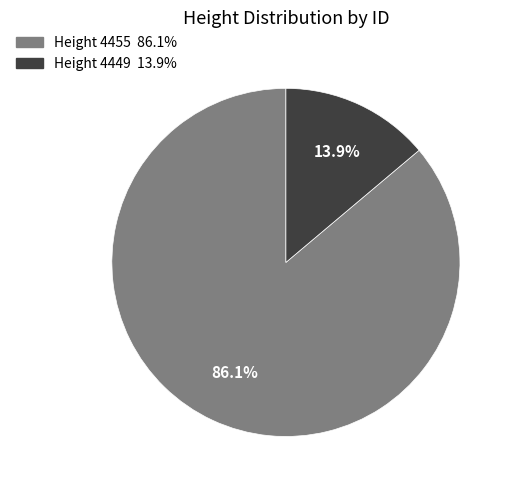

What is the largest slice in the pie chart?

Height 4455